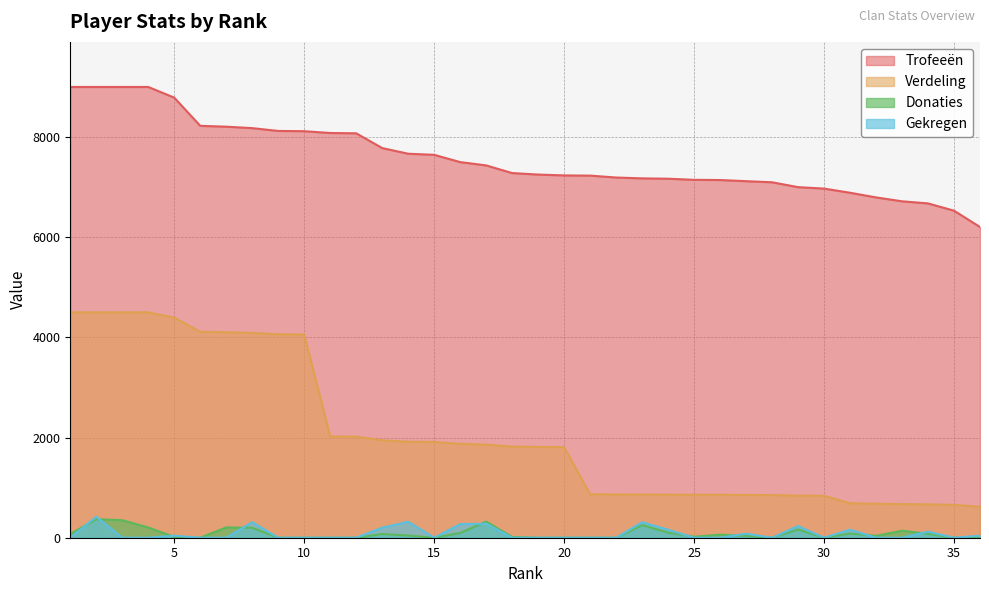

True or false: Donaties and Verdeling cross at least once.

False